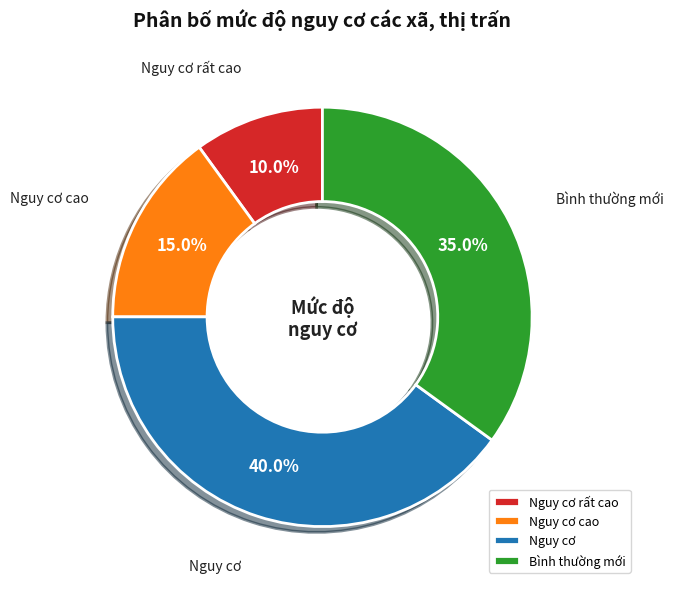

Between Bình thường mới and Nguy cơ cao, which is larger?

Bình thường mới